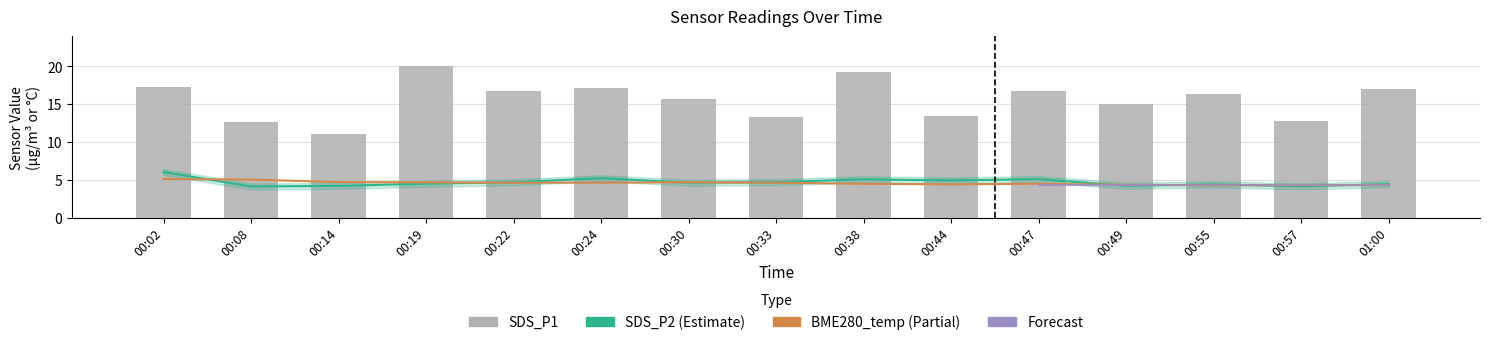

Which has a higher value, 00:14 or 00:33?

00:33